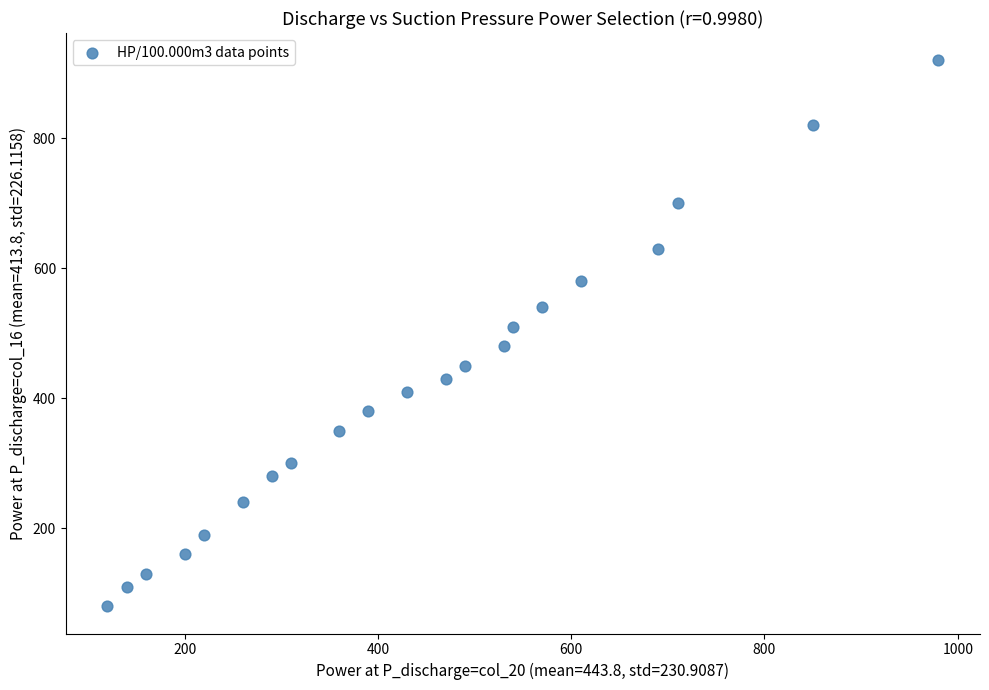

What is the range of Y values (max minus min)?

840